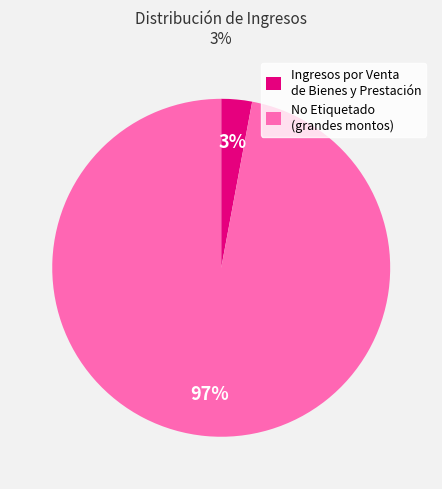

To the nearest percent, what portion does No Etiquetado (grandes montos) represent?

97%